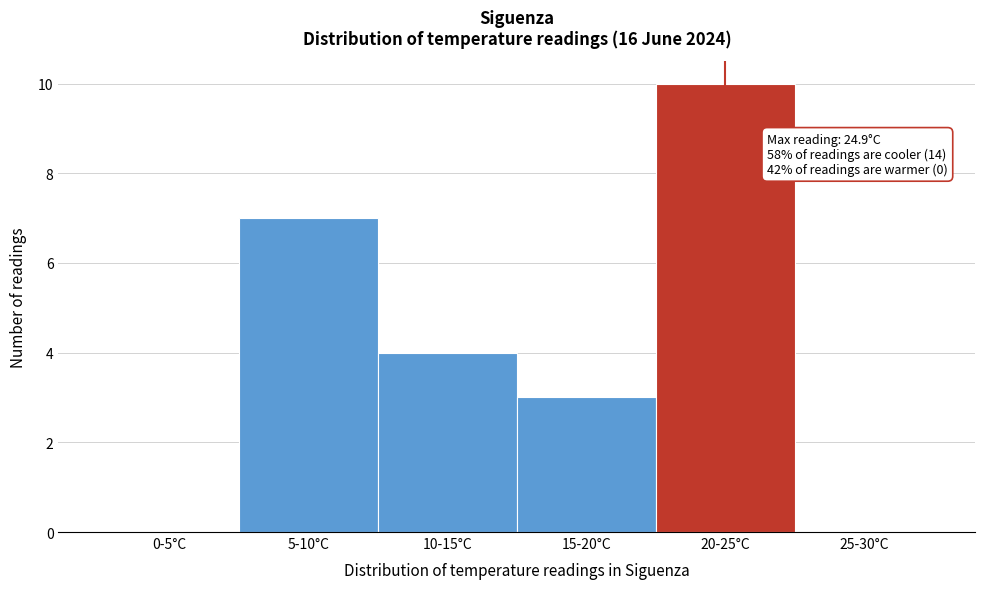

Reading right to left, transcribe all the data shown in this chart.

25-30°C=0	20-25°C=10	15-20°C=3	10-15°C=4	5-10°C=7	0-5°C=0